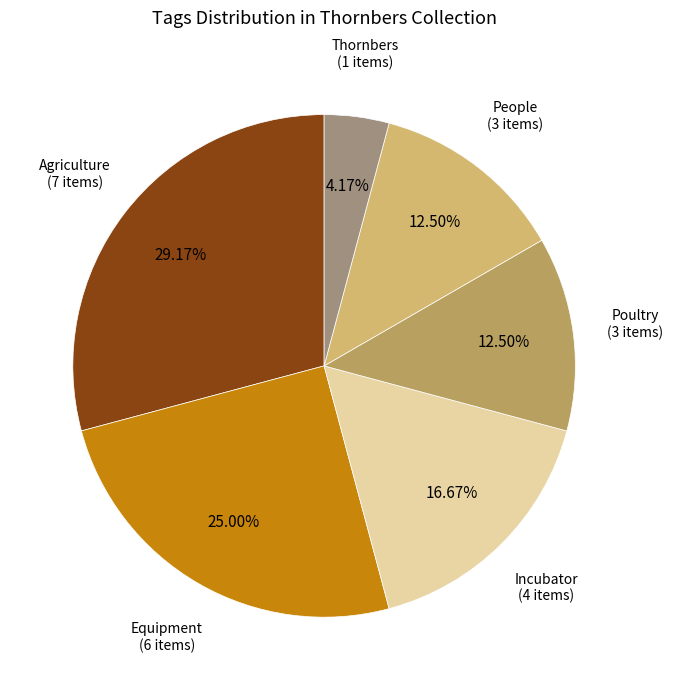

Which slice is the largest?

Agriculture